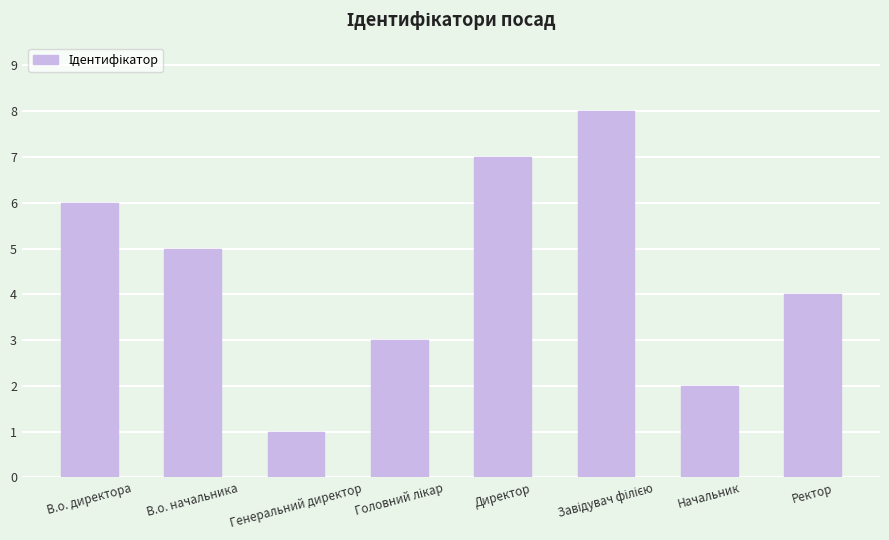

What is the value of the 4th bar from the left?

3